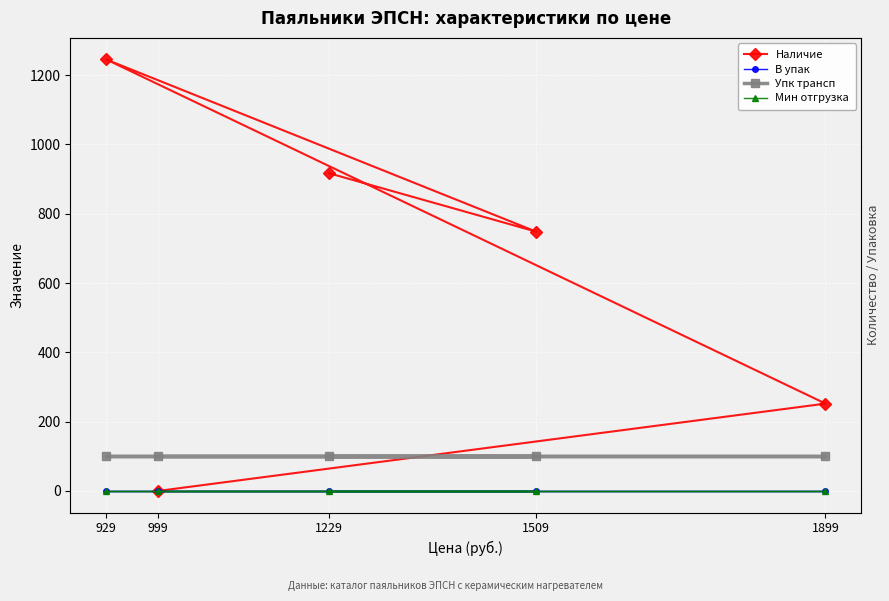

What is the value of the Упк трансп point at the 5th from the left?

100